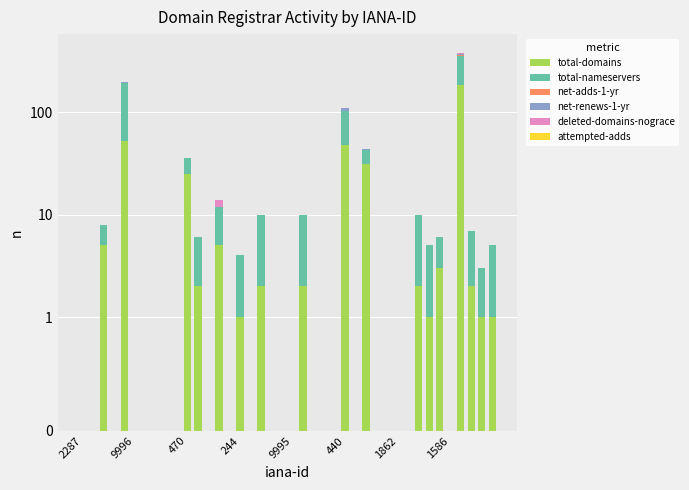

What is the sum of all deleted-domains-nograce values?

8